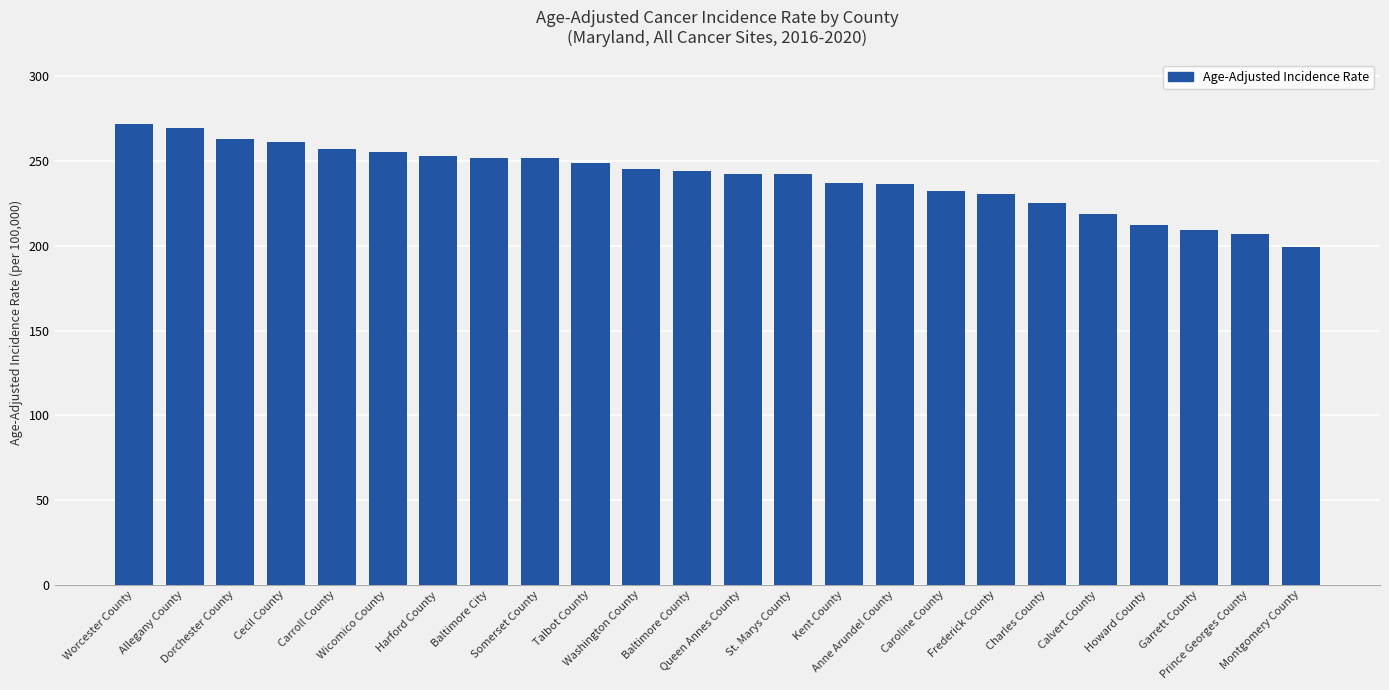

The value at St. Marys County is 152.0. True or false?

False